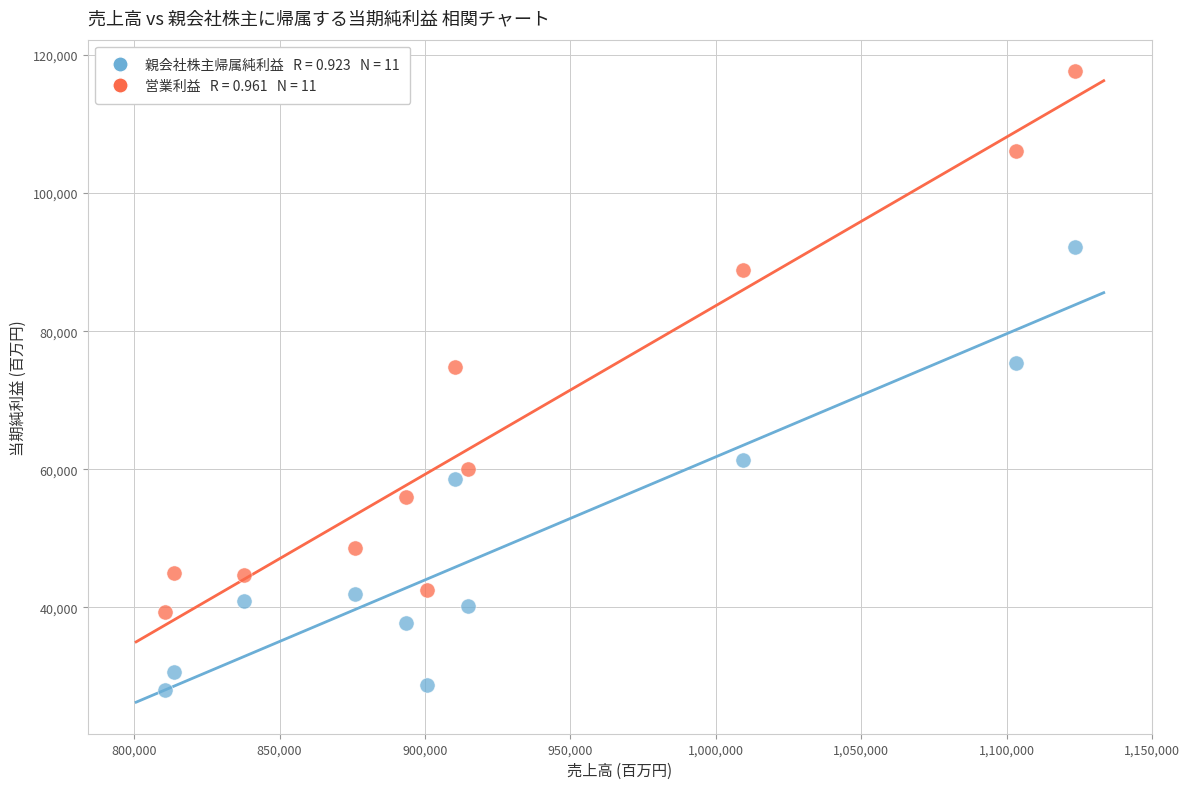

Across all data points, what is the range of Y values (max minus min)?

89668